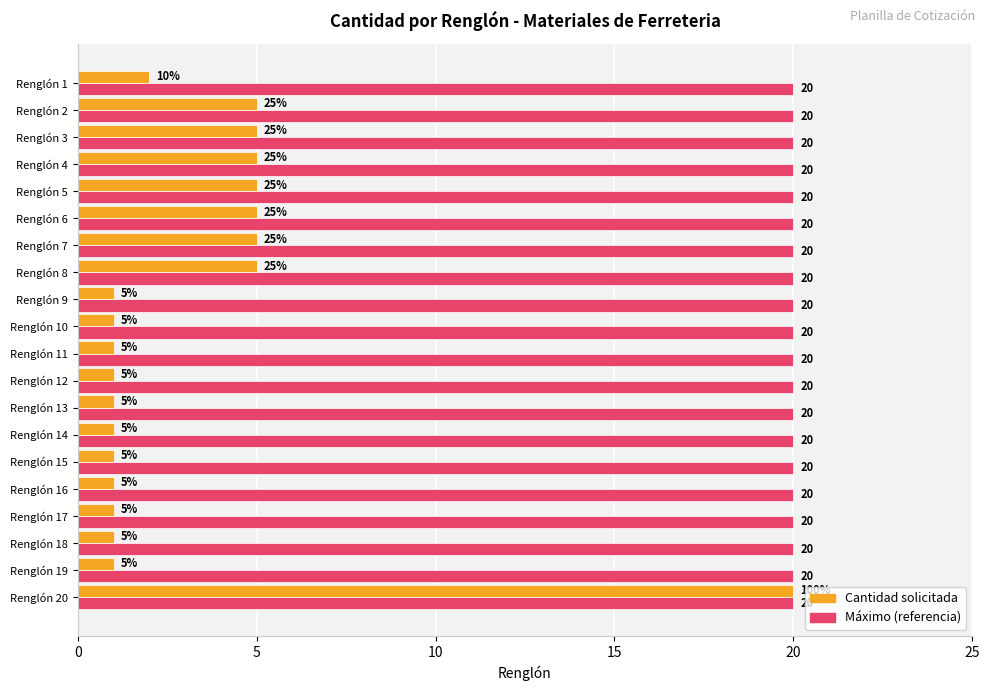

What is the approximate value of Máximo (referencia) at Renglón 14?

20